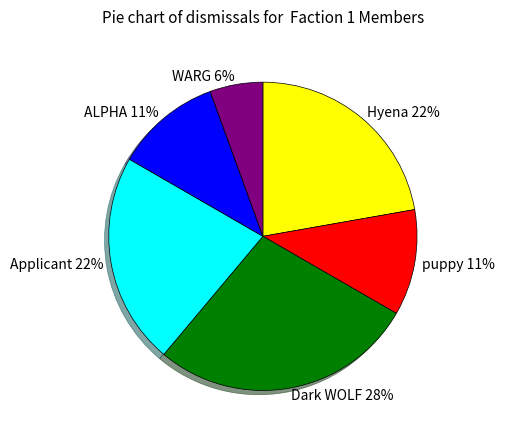

Does any single category account for the majority?

No